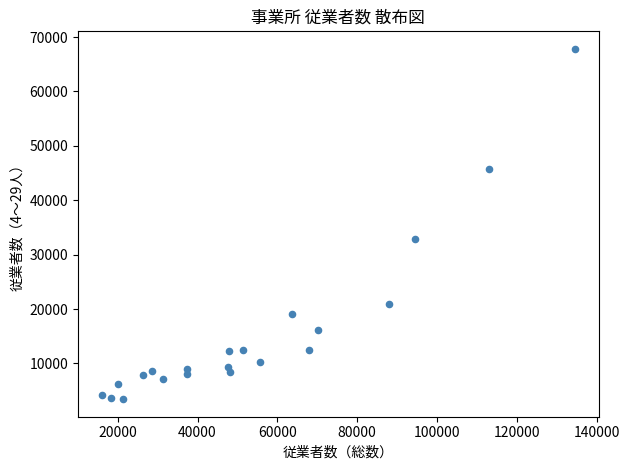

What is the range of X values (max minus min)?

118554